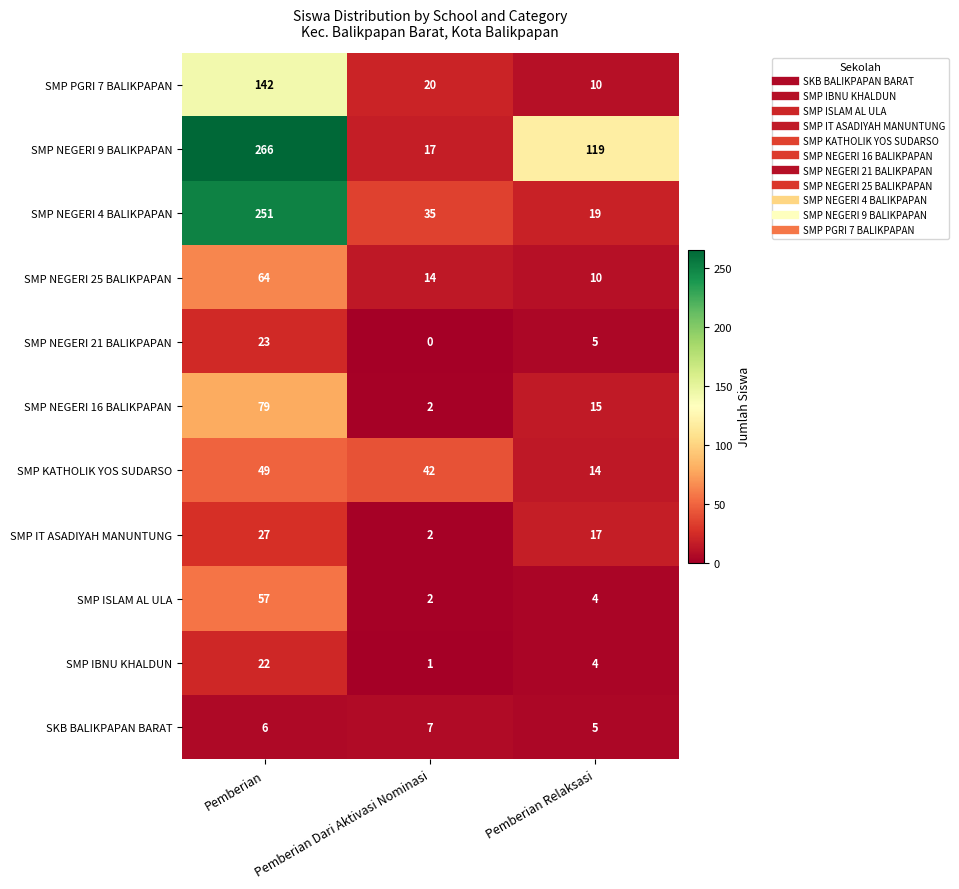

What is the sum of the SMP IBNU KHALDUN values at Pemberian Relaksasi and Pemberian?

26